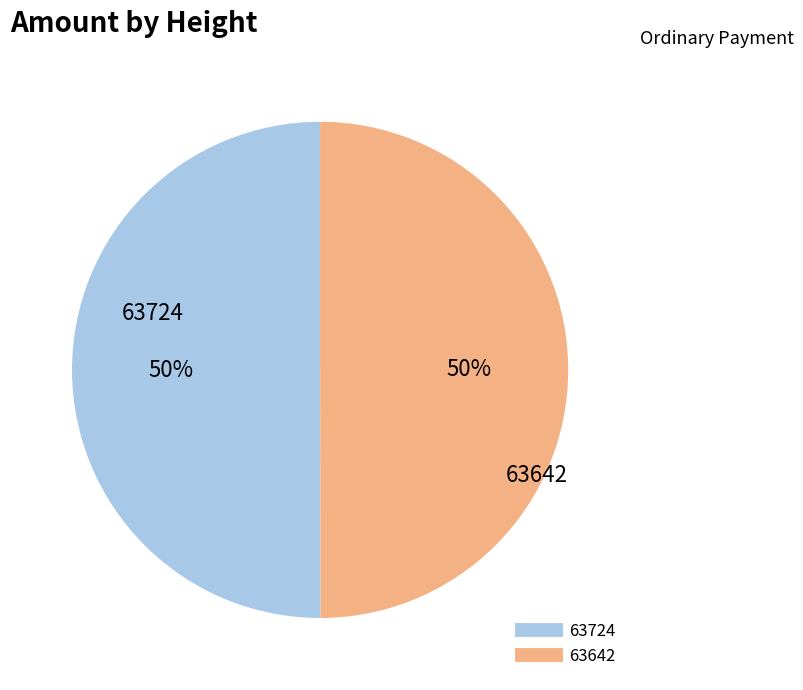

Is it true that 63724 is 61% of the pie?

False